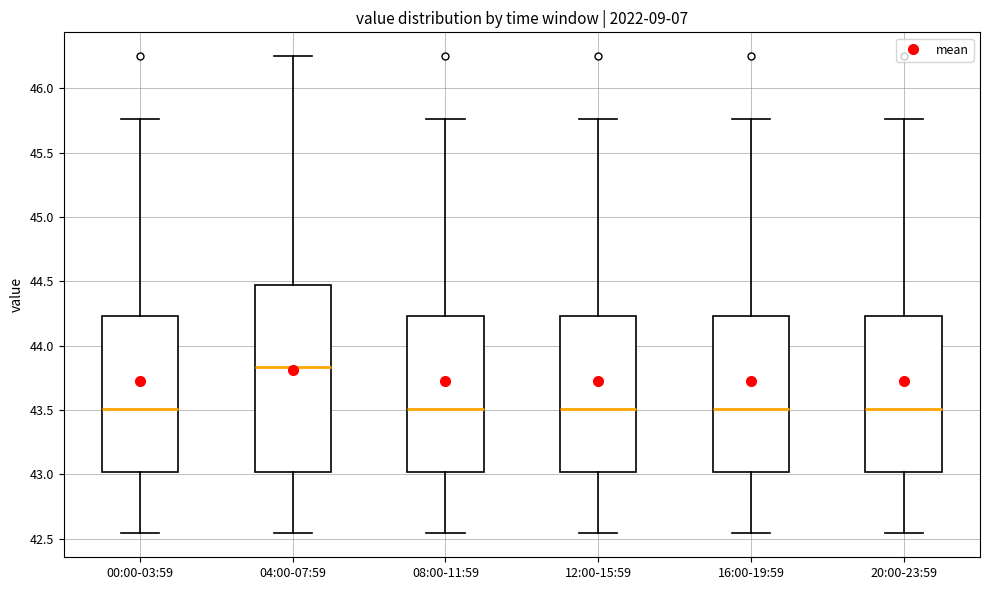

Which box is the tallest, from its lower edge to its upper edge?

04:00-07:59